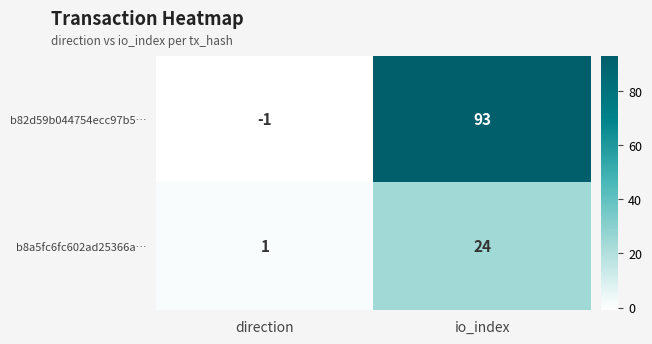

At direction, list the series in order from smallest to largest.

b82d59b044754ecc97b5…, b8a5fc6fc602ad25366a…